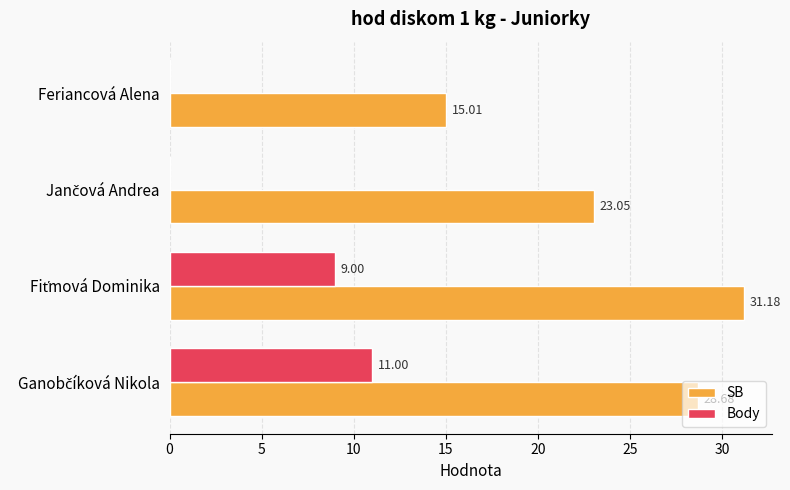

Which series has the largest total across all categories?

SB